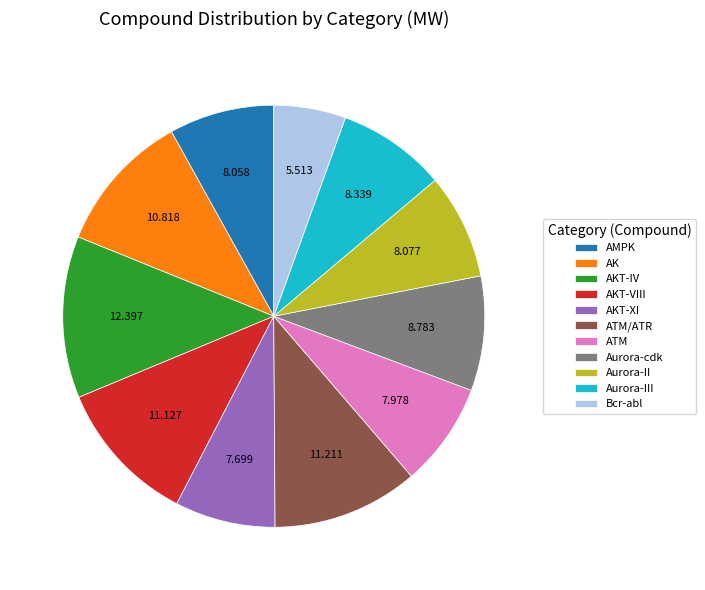

Count the number of slices in the pie.

11